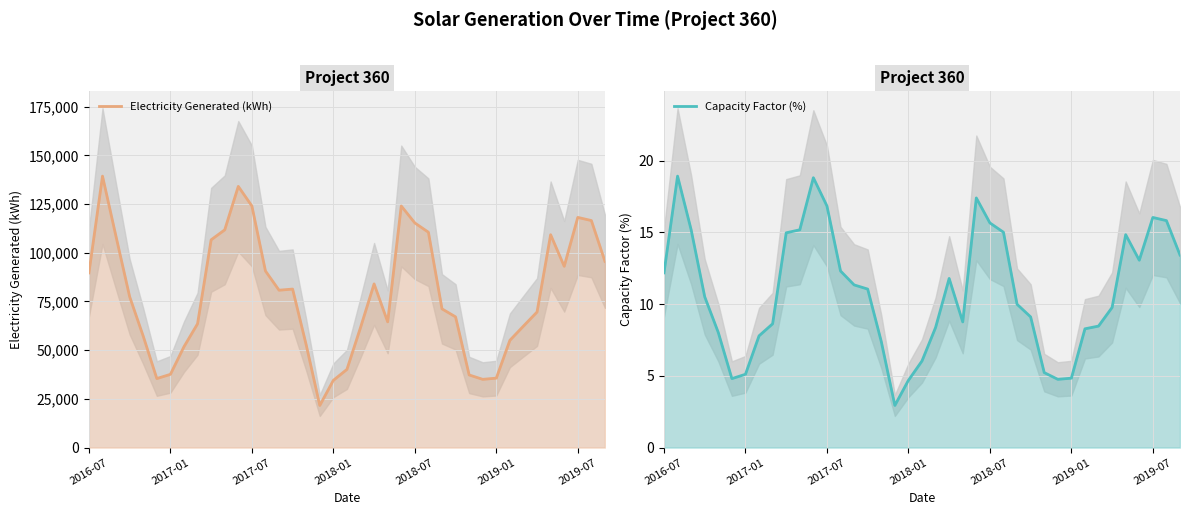

True or false: Capacity Factor (%) has more than 0 interior local peaks.

True